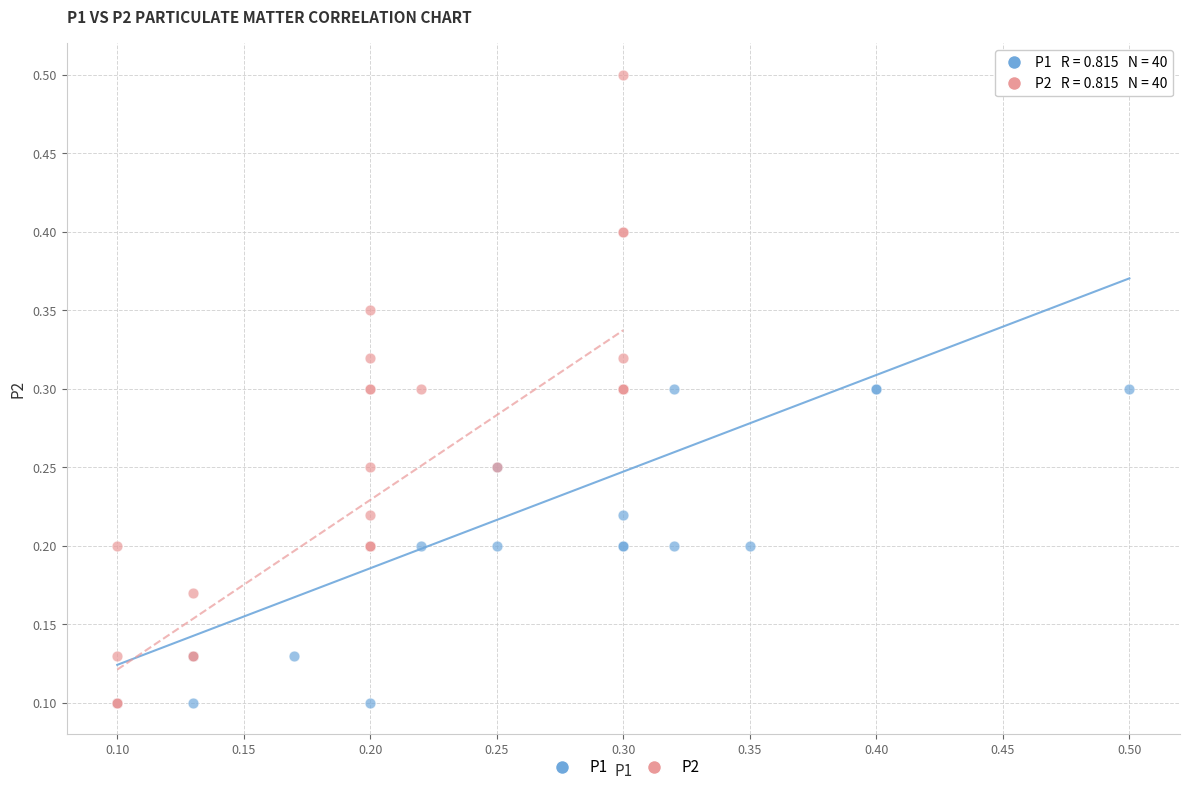

Which series has the largest Y range (max minus min)?

P2